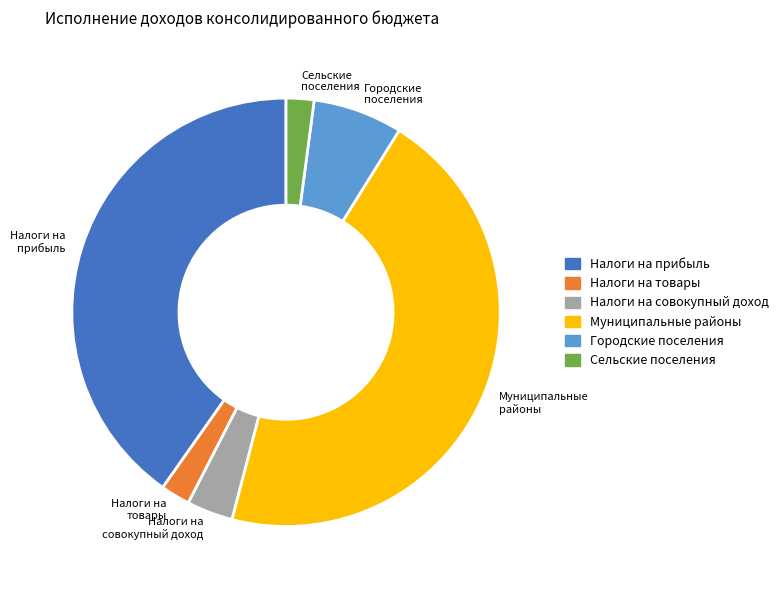

Do Муниципальные районы and Налоги на прибыль together represent more than half of the pie?

Yes